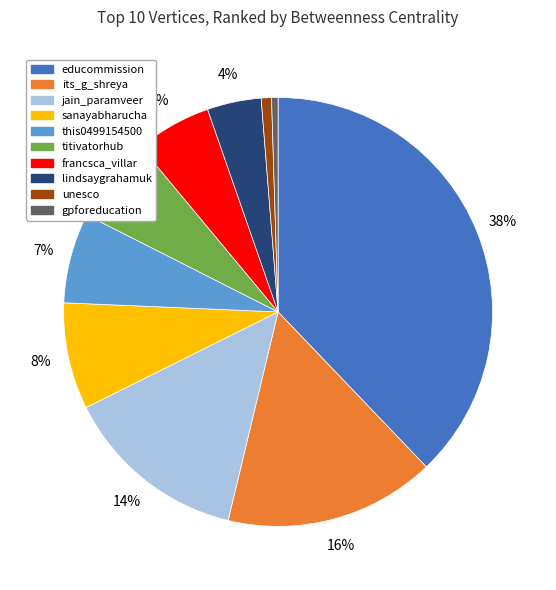

Is the sum of educommission and lindsaygrahamuk greater than half?

No